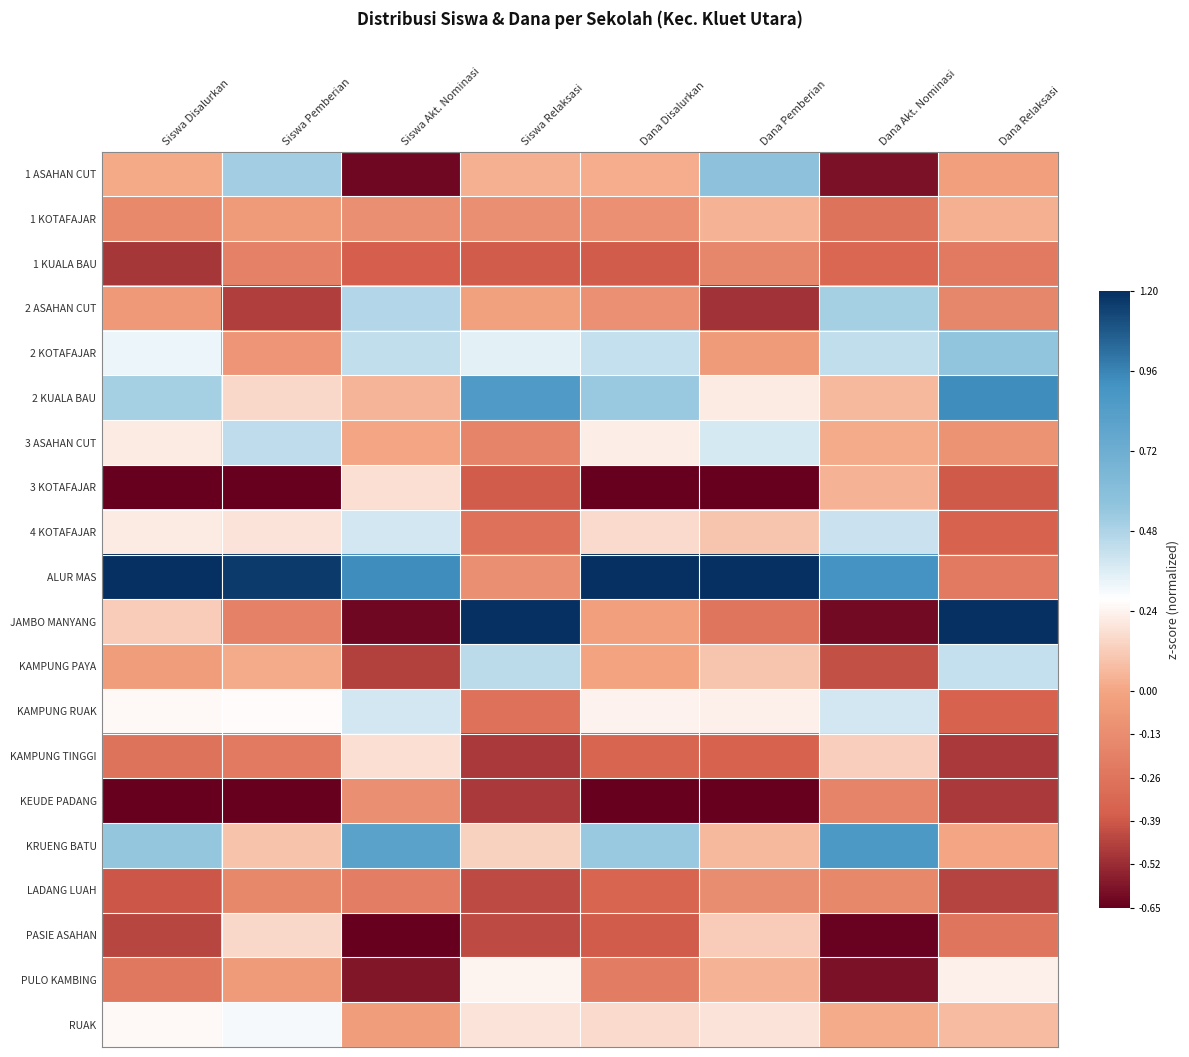

Between Dana Relaksasi and Siswa Disalurkan, which is larger?

Siswa Disalurkan